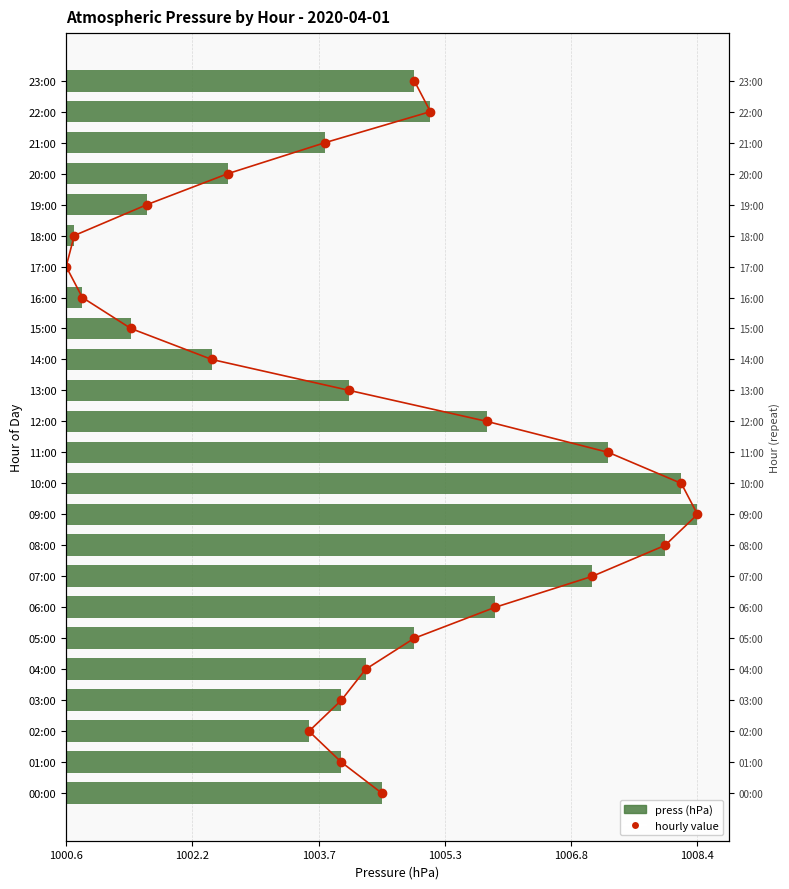

Which has a higher value, 12:00 or 09:00?

09:00